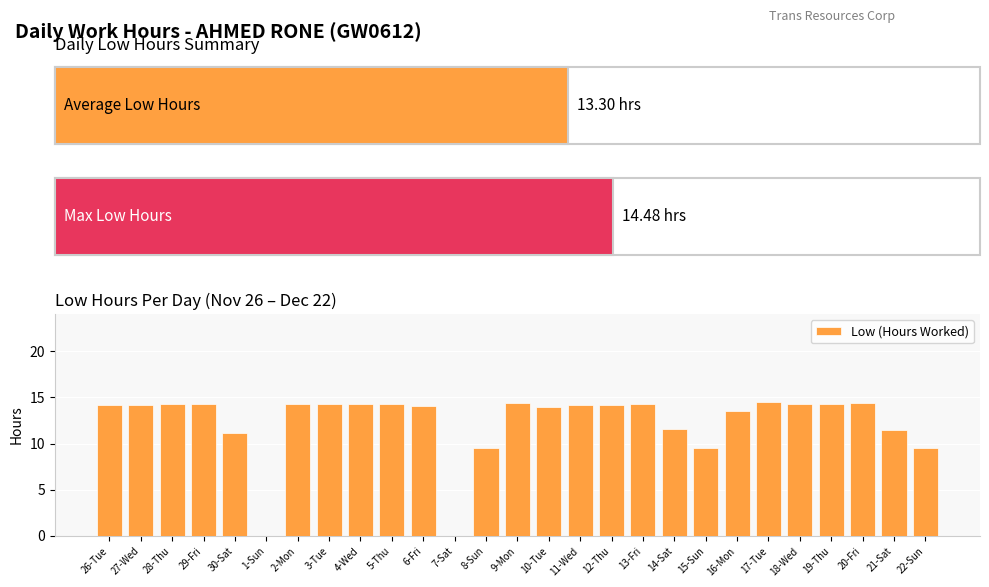

What is the sum of the values at 2-Mon and 21-Sat?

25.7